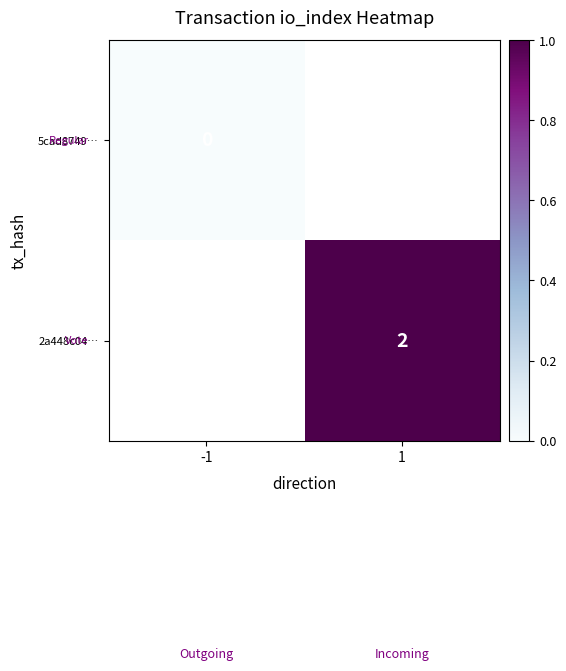

The 2a448c04… series shows 2 at 1. True or false?

True